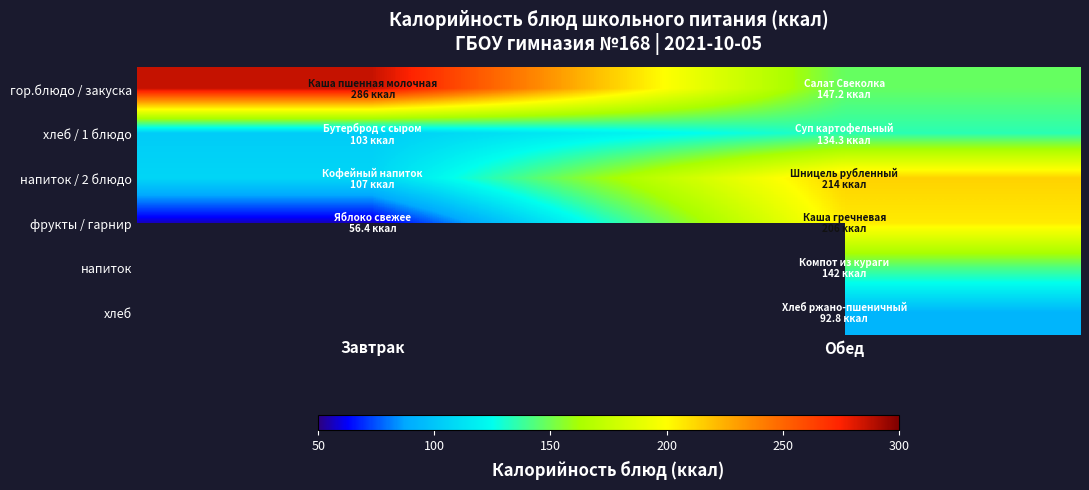

At which category is the sum across all series the highest?

Обед